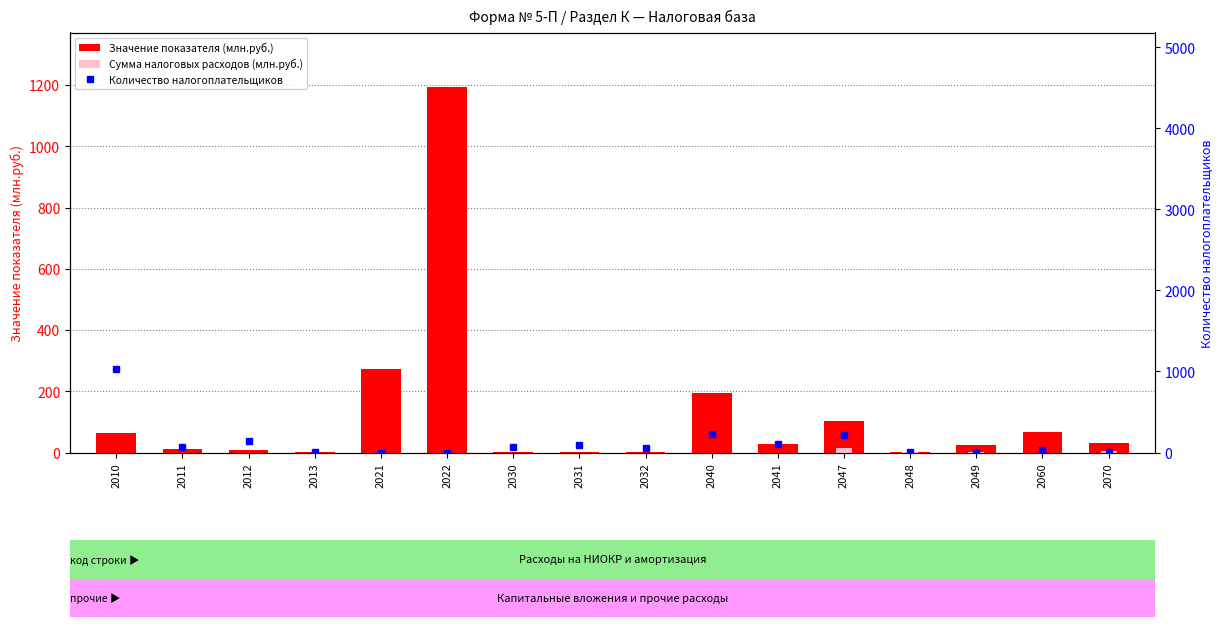

How many series are shown in this chart?

3